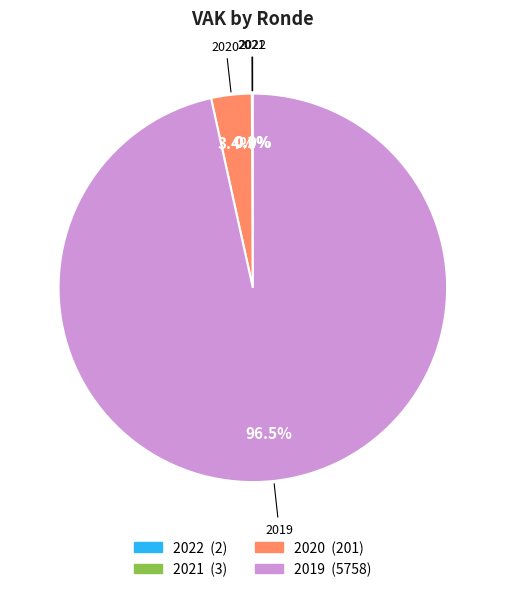

What percentage is NOT represented by 2019?

3.5%